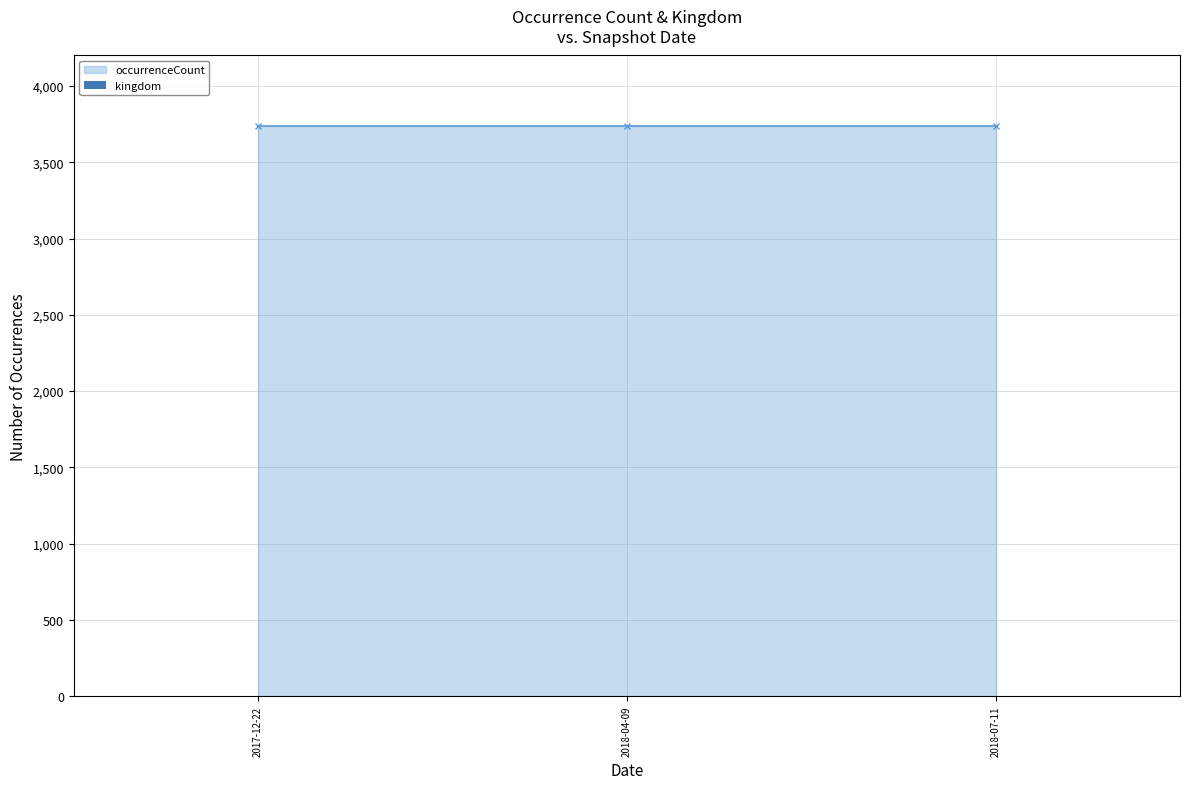

What is the maximum value for kingdom?

1